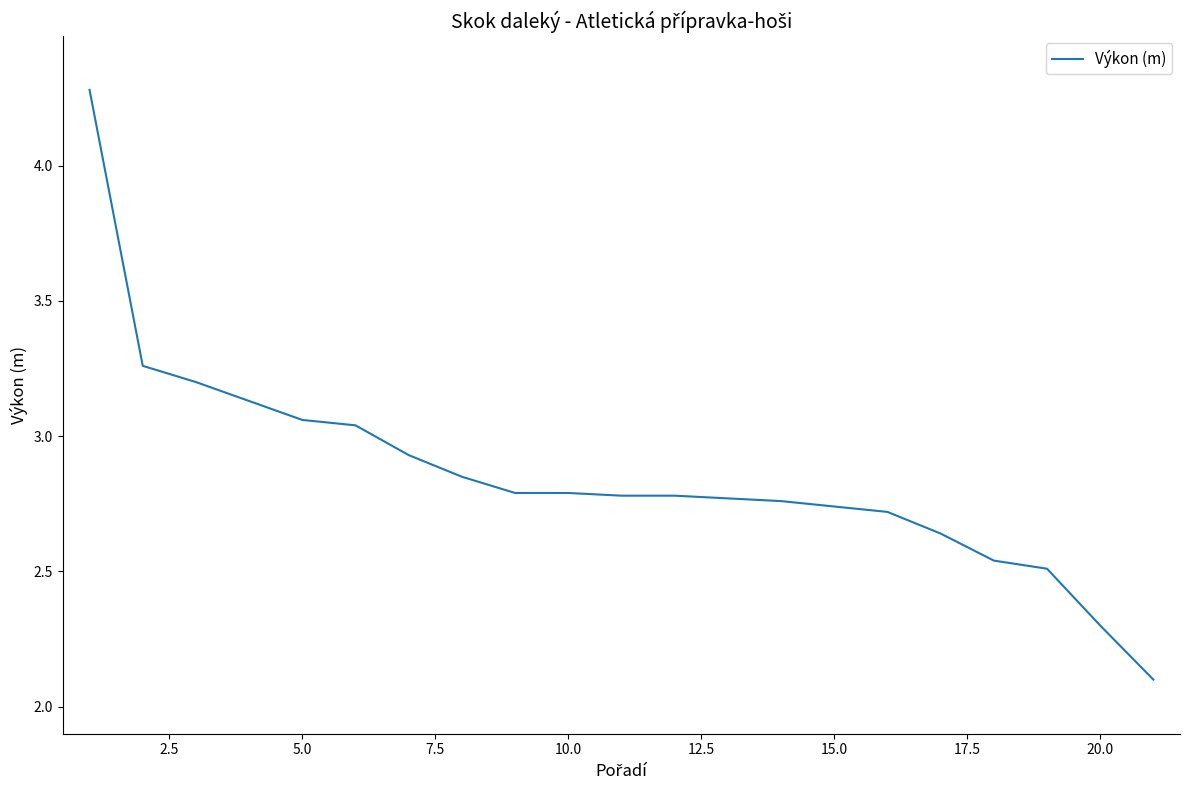

What is the difference between the maximum and minimum values?

2.2